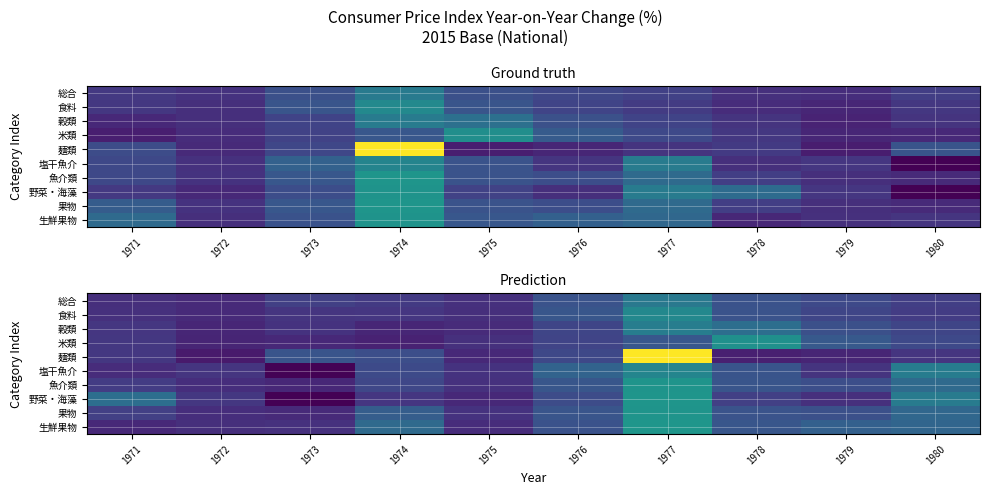

At 1980, list the series in order from smallest to largest.

麺類, 食料, 総合, 穀類, 米類, 生鮮果物, 果物, 魚介類, 野菜・海藻, 塩干魚介